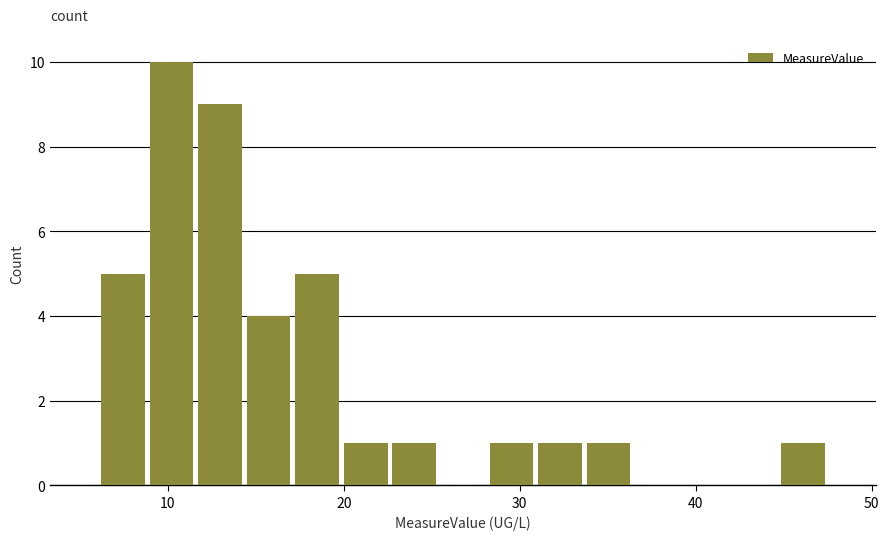

Read against the x-axis, roughly where is the centre of the tallest bar?

10